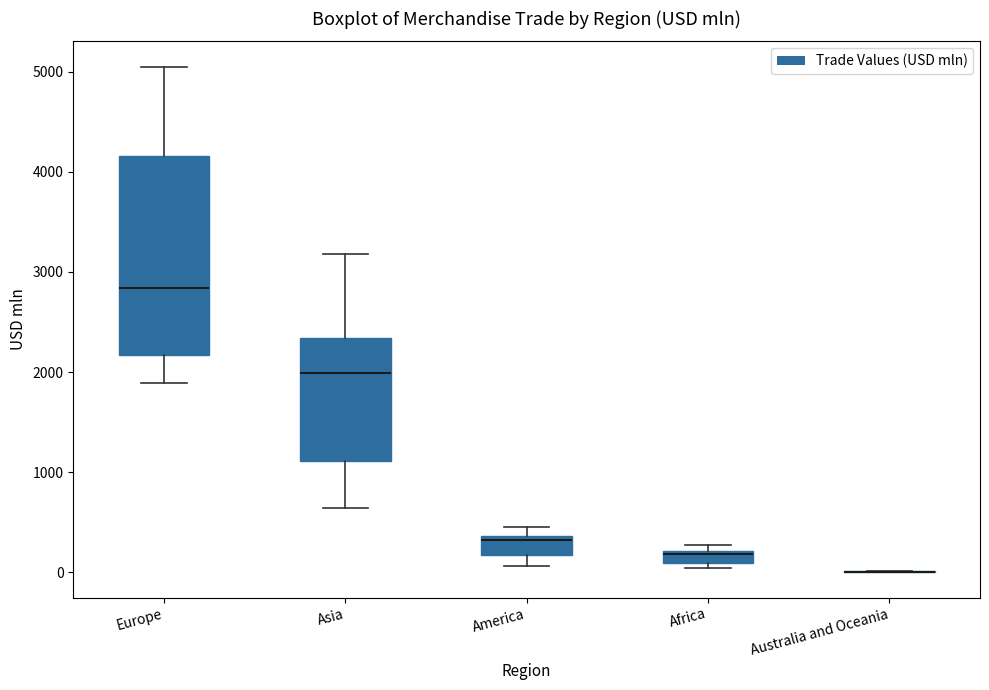

Where is the lower edge of the box for Asia on the y-axis? The values are not printed on the chart, so give them approximately, as read against the axis.

1100